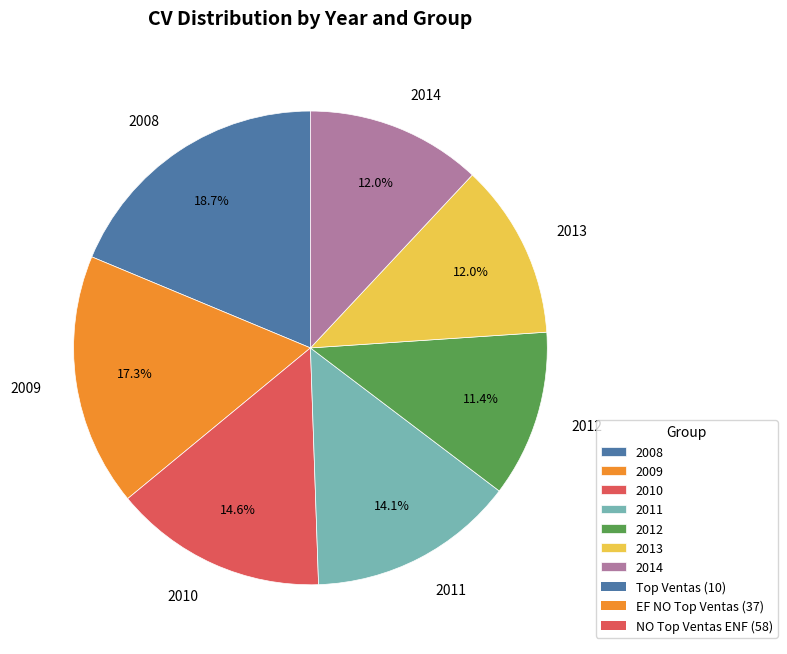

To the nearest percent, what is the difference between the 2013 and 2009 slice percentages?

5%